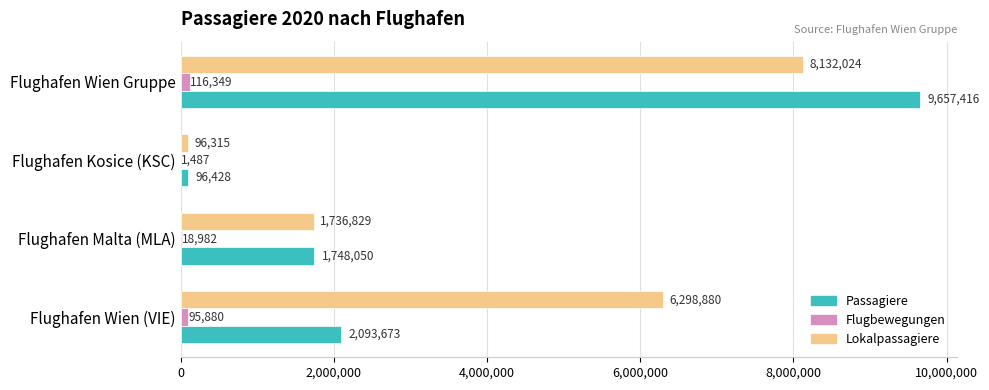

Is the value of Flugbewegungen at Flughafen Wien (VIE) greater than the value of Passagiere at Flughafen Kosice (KSC)?

No